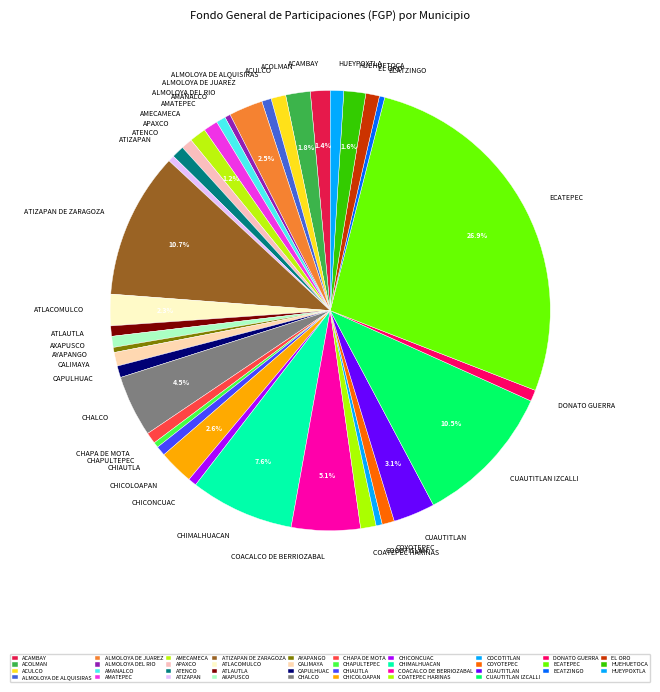

To the nearest percent, what percentage of the pie is COATEPEC HARINAS?

1%